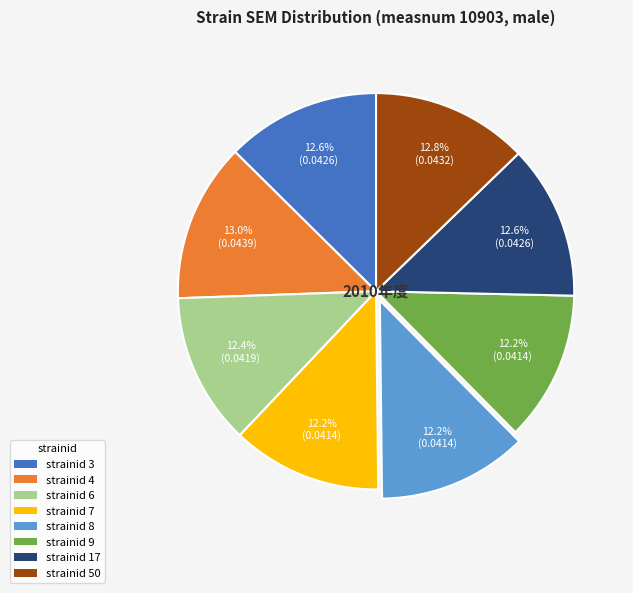

Does strainid 7 represent more than half of the total?

No